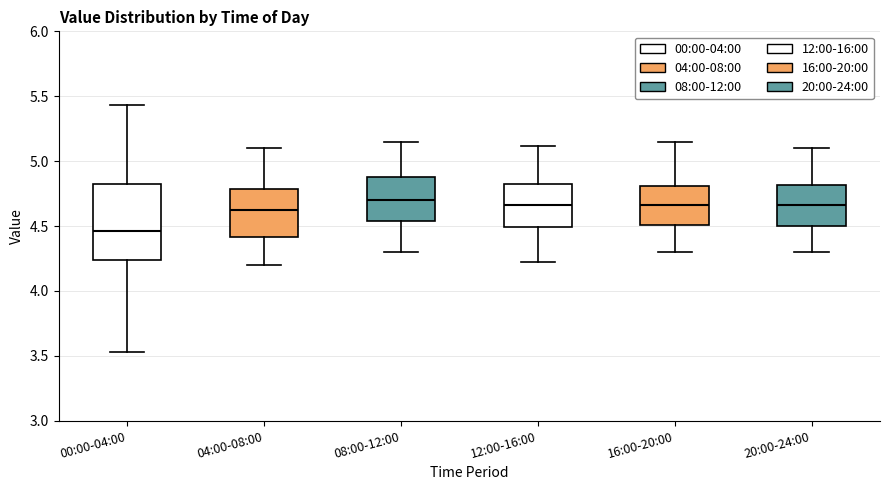

Reading left to right, transcribe this box plot: for each box, give where its median line is, the range the box spans, and where its two whiskers end, as read against the y-axis. The values are not printed on the chart, so give them approximately, as read against the axis.

00:00-04:00: median 4.45, box 4.25 to 4.85, whiskers 3.55 to 5.45
04:00-08:00: median 4.60, box 4.40 to 4.80, whiskers 4.20 to 5.10
08:00-12:00: median 4.70, box 4.55 to 4.90, whiskers 4.30 to 5.15
12:00-16:00: median 4.65, box 4.50 to 4.85, whiskers 4.20 to 5.10
16:00-20:00: median 4.65, box 4.50 to 4.80, whiskers 4.30 to 5.15
20:00-24:00: median 4.65, box 4.50 to 4.80, whiskers 4.30 to 5.10